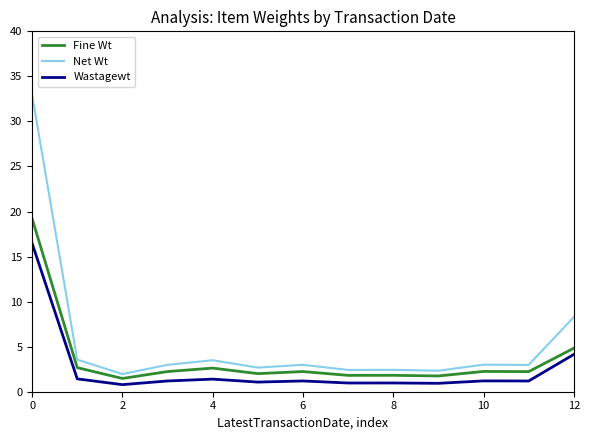

What is the difference between the second highest and minimum values in the Net Wt series?

6.3